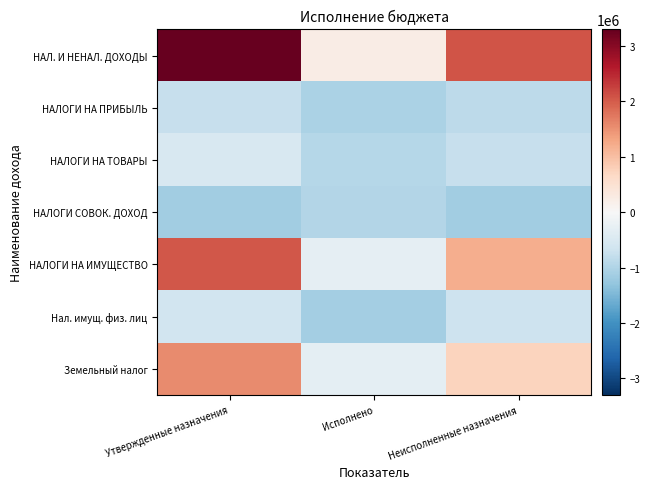

Which has a higher value, Утвержденные назначения or Исполнено?

Утвержденные назначения